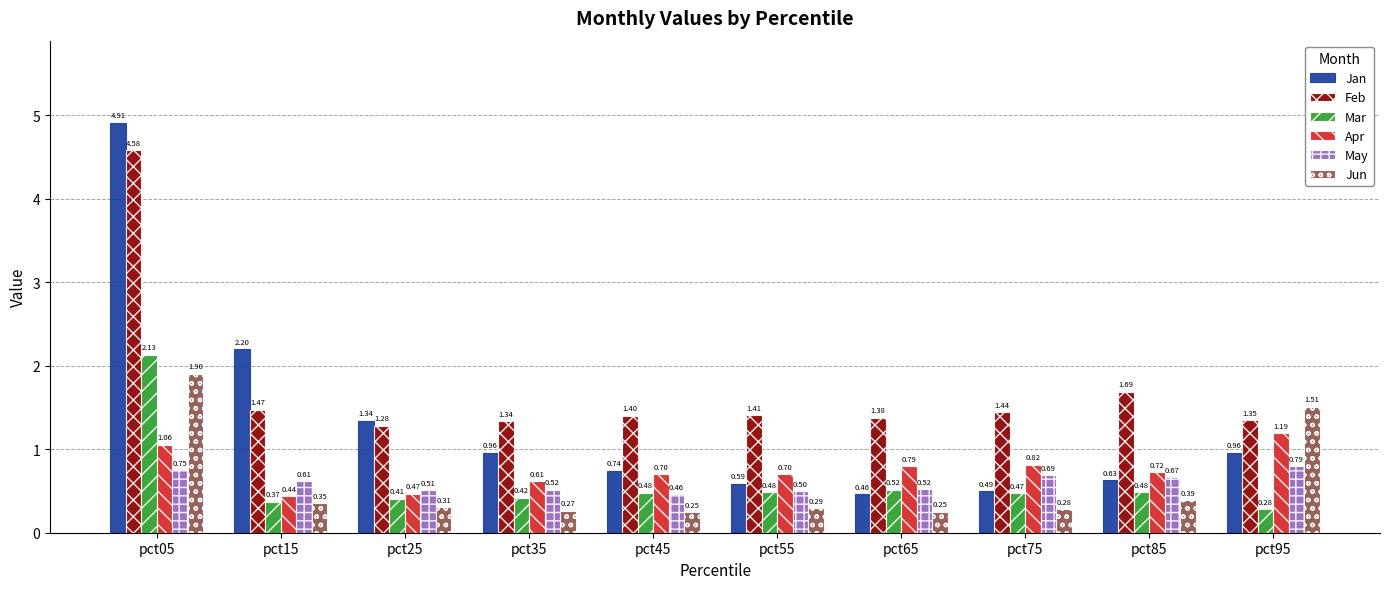

What is the difference between the maximum and minimum values in the Jan series?

4.5